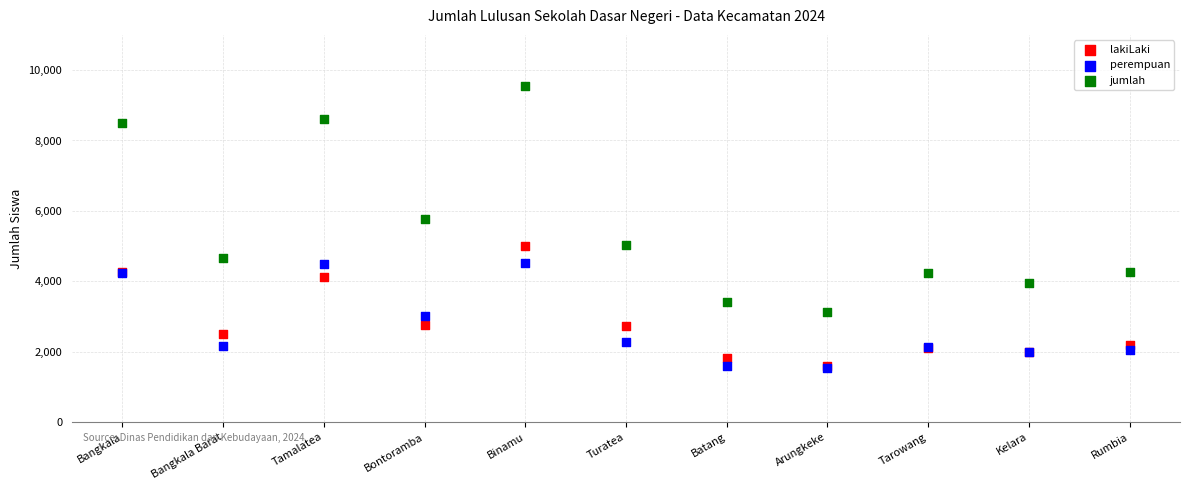

Across all series, what Y value is closest to 5532?

5772